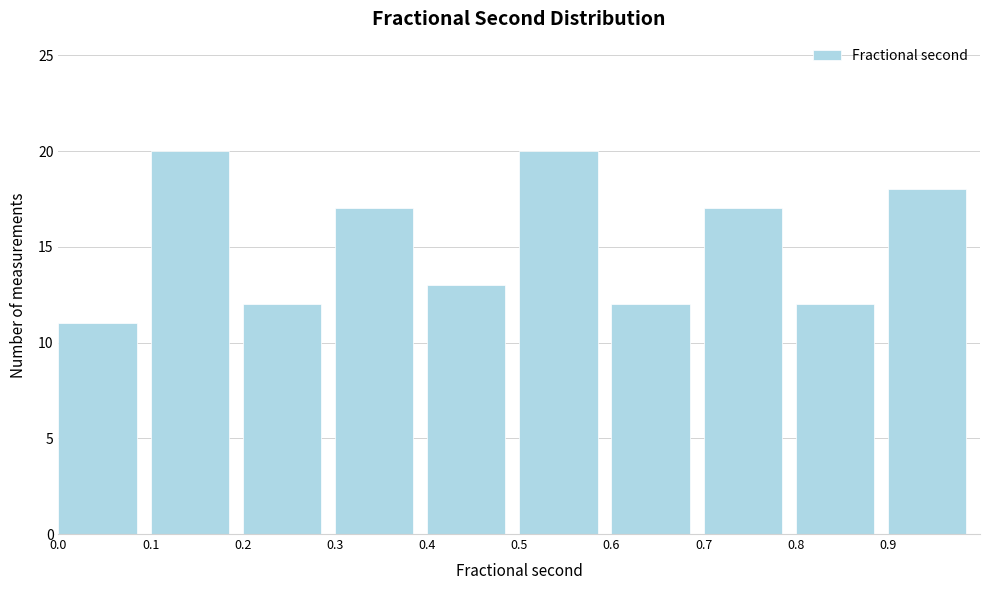

What is the height of the bar covering 0.5 to 0.6 on the x-axis? The values are not printed on the chart, so give them approximately, as read against the axis.

20